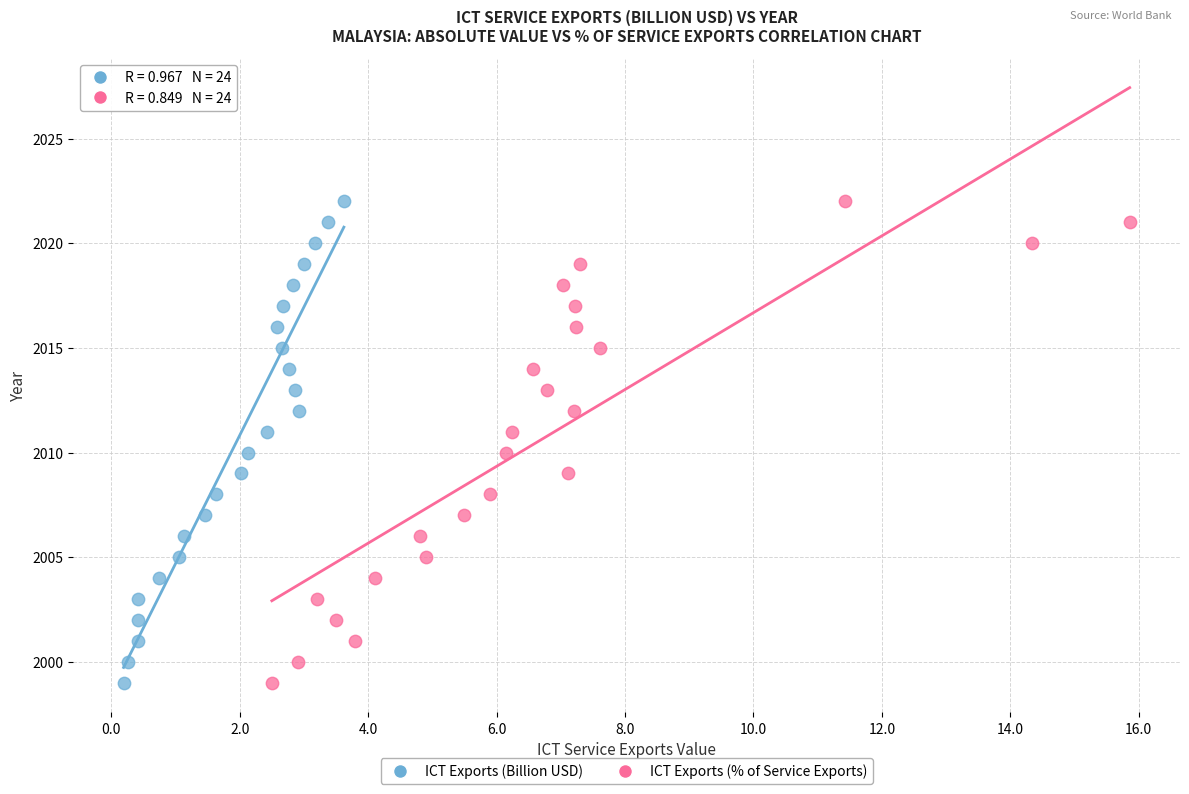

What are all the series names shown in the legend?

ICT Exports (Billion USD), ICT Exports (% of Service Exports)